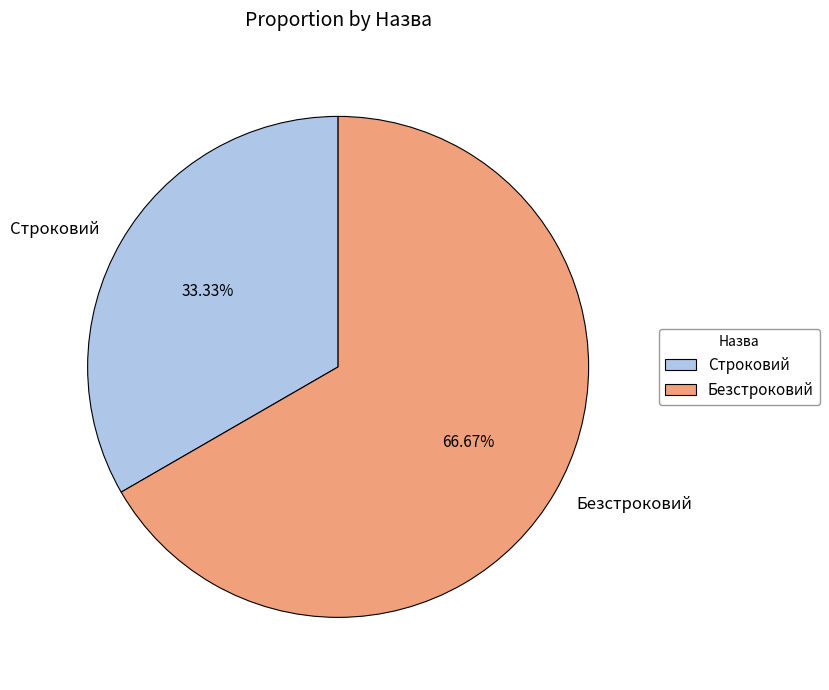

To the nearest percent, what is the difference between the largest and smallest slice percentages?

33%